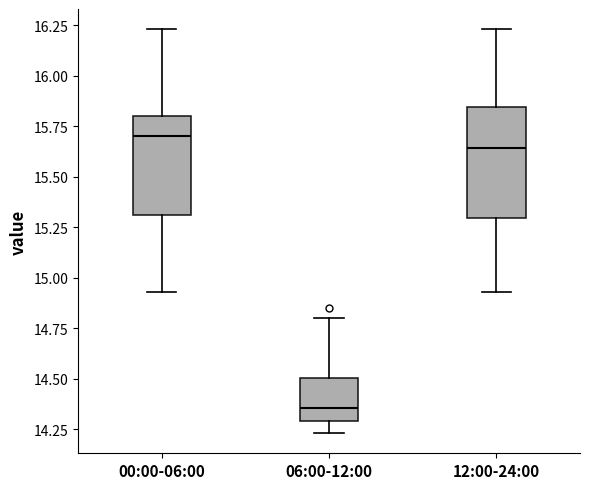

Reading left to right, transcribe this box plot: for each box, give where its median line is, the range the box spans, and where its two whiskers end, as read against the y-axis. The values are not printed on the chart, so give them approximately, as read against the axis.

00:00-06:00: median 15.70, box 15.30 to 15.80, whiskers 14.95 to 16.25
06:00-12:00: median 14.35, box 14.30 to 14.50, whiskers 14.25 to 14.80
12:00-24:00: median 15.65, box 15.30 to 15.85, whiskers 14.95 to 16.25